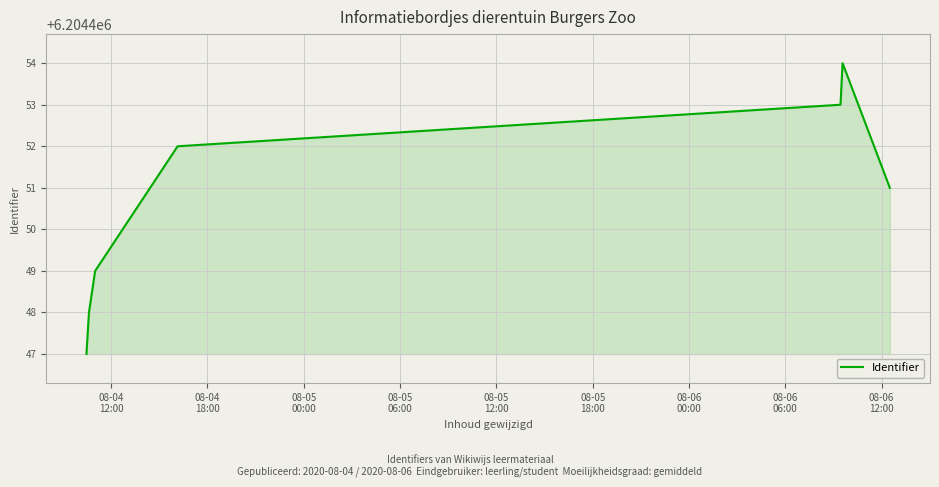

What is the average value?

6204451